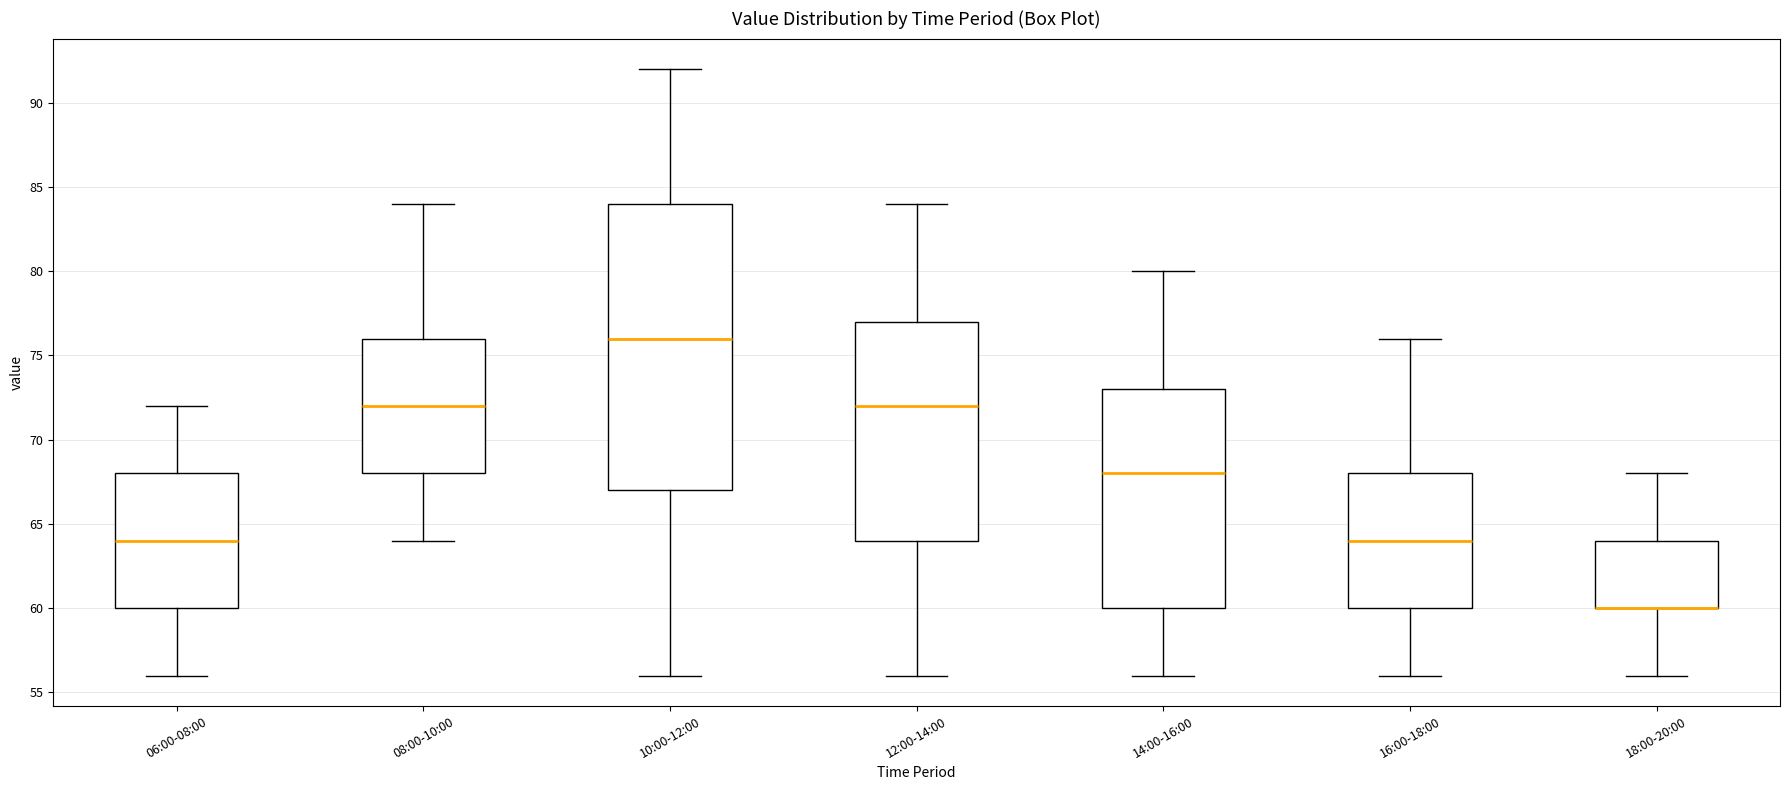

Reading left to right, transcribe this box plot: for each box, give where its median line is, the range the box spans, and where its two whiskers end, as read against the y-axis. The values are not printed on the chart, so give them approximately, as read against the axis.

06:00-08:00: median 64, box 60 to 68, whiskers 56 to 72
08:00-10:00: median 72, box 68 to 76, whiskers 64 to 84
10:00-12:00: median 76, box 67 to 84, whiskers 56 to 92
12:00-14:00: median 72, box 64 to 77, whiskers 56 to 84
14:00-16:00: median 68, box 60 to 73, whiskers 56 to 80
16:00-18:00: median 64, box 60 to 68, whiskers 56 to 76
18:00-20:00: median 60 (drawn on the box's lower edge), box 60 to 64, whiskers 56 to 68